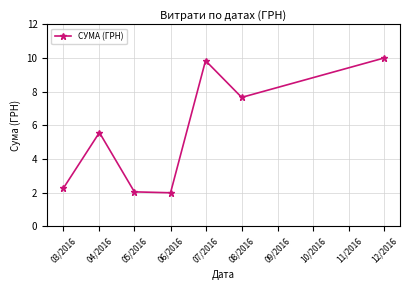

Which category has the highest value across all series?

12/2016